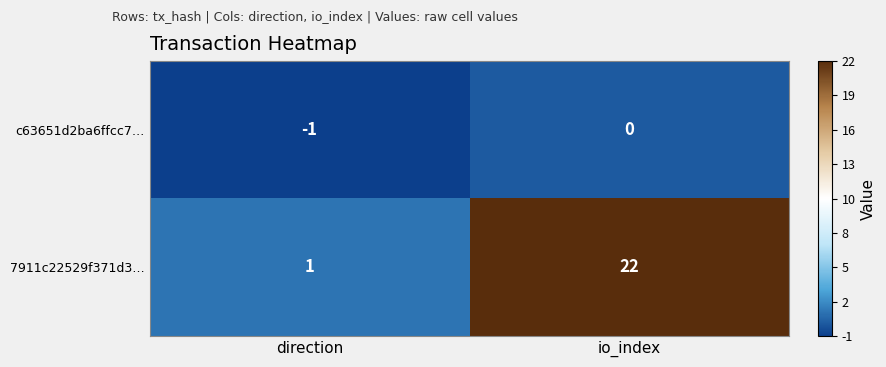

What is the smallest value displayed?

-1